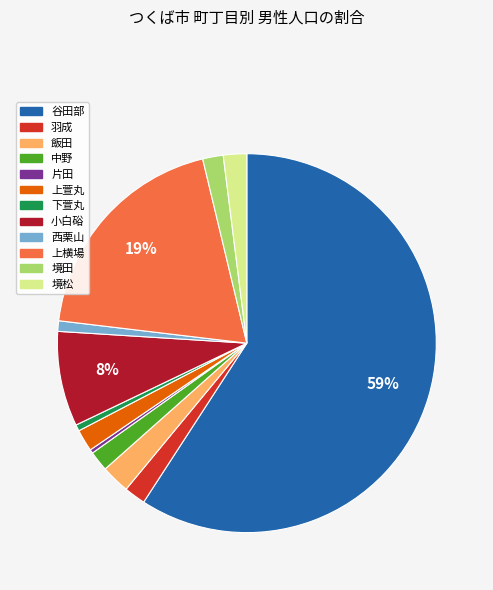

Between 境田 and 谷田部, which is larger?

谷田部